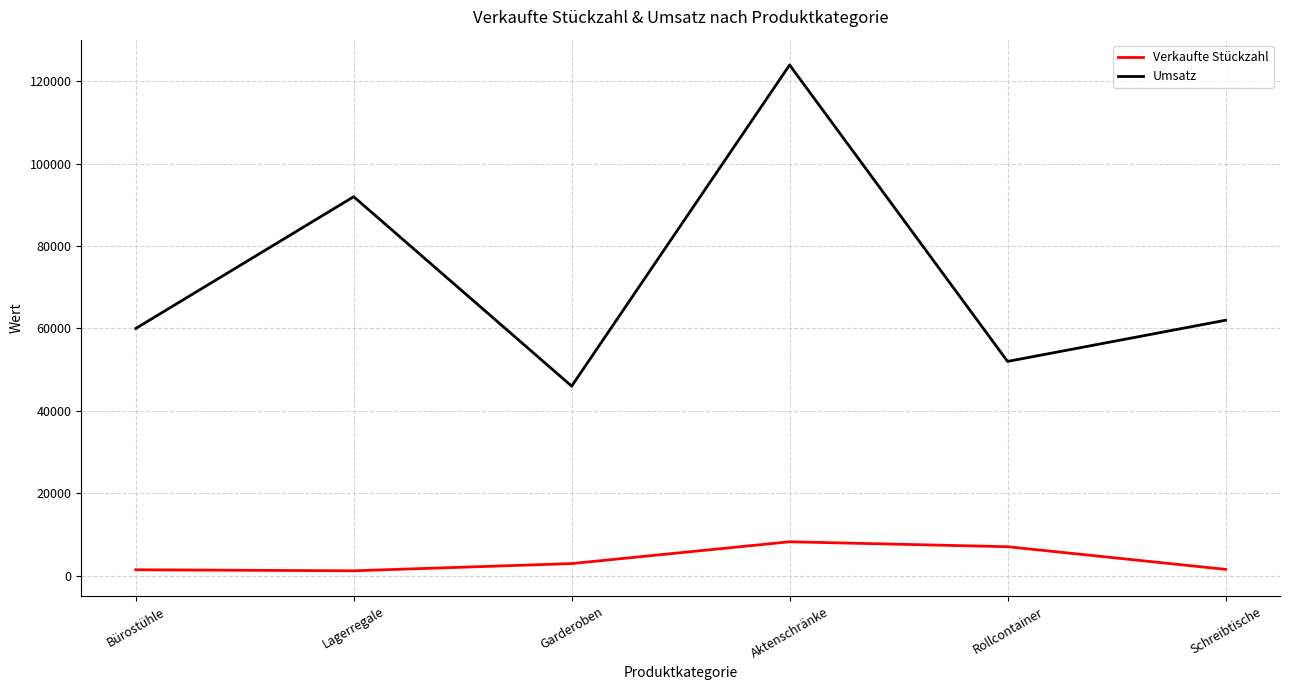

What is the greatest value displayed?

124000